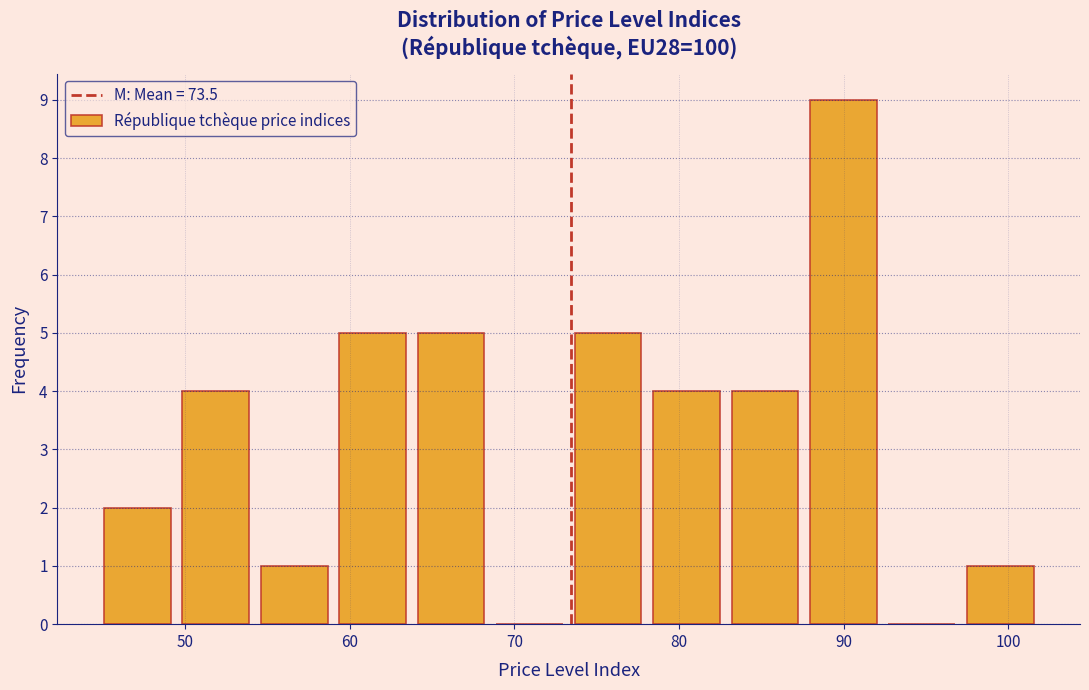

Reading left to right, list every bar in this chart as the range it spans on the x-axis followed by its height. Neither the bar edges nor the heights are printed on the chart, so give them approximately, as read against the axes.

45 to 49: 2
49 to 54: 4
54 to 59: 1
59 to 64: 5
64 to 69: 5
69 to 73: 0
73 to 78: 5
78 to 83: 4
83 to 88: 4
88 to 92: 9
92 to 97: 0
97 to 102: 1